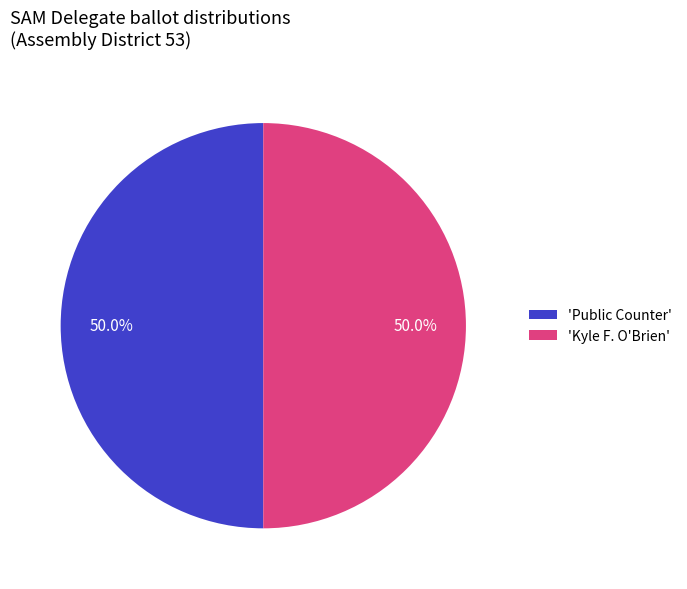

Approximately how many times larger is the value at 'Public Counter' compared to 'Kyle F. O'Brien'?

1.0